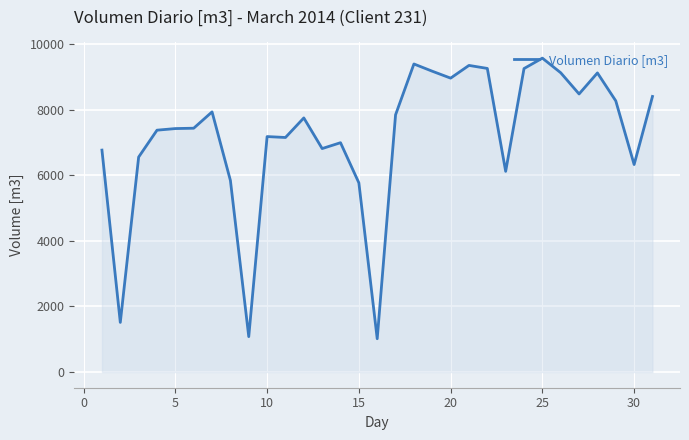

How many series are shown in this chart?

1